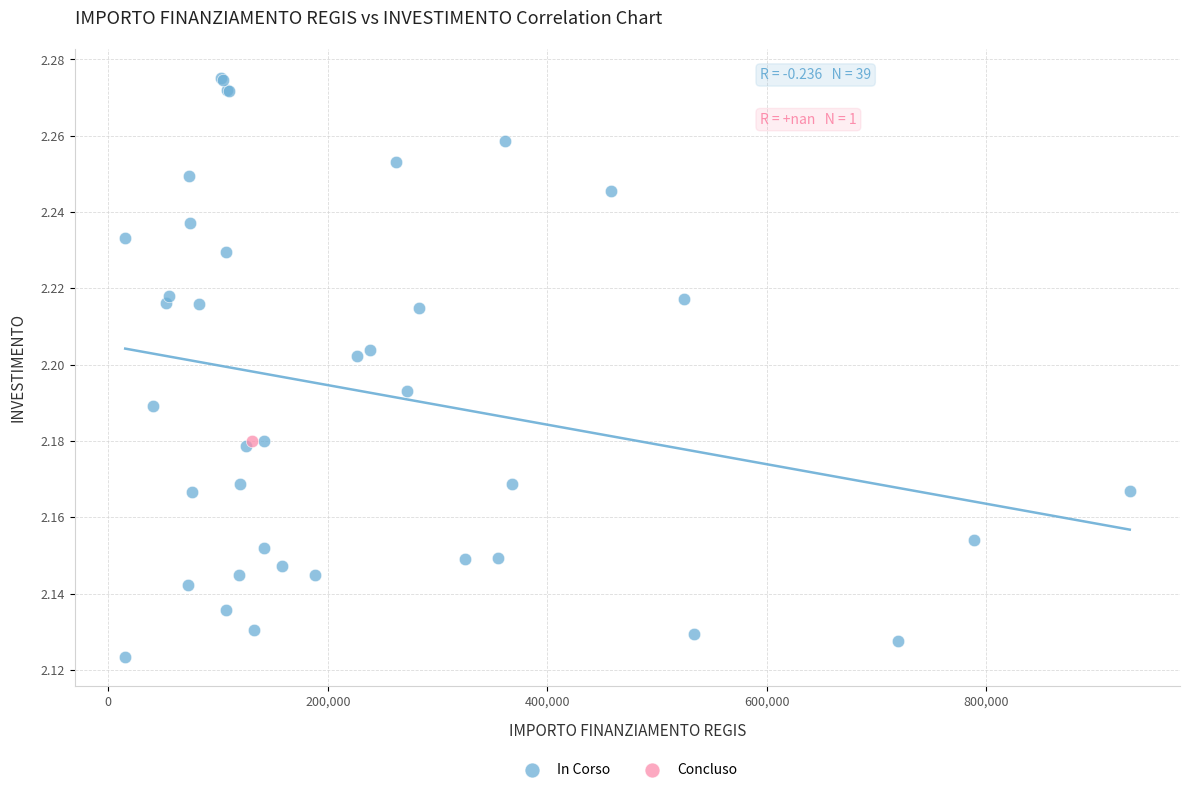

What are all the series names shown in the legend?

In Corso, Concluso